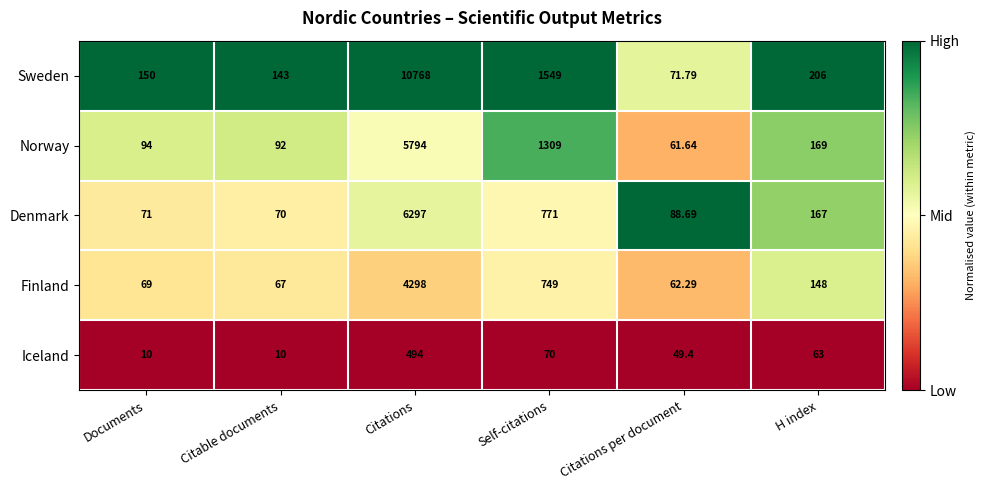

Which label corresponds to the largest value in the chart?

Citations